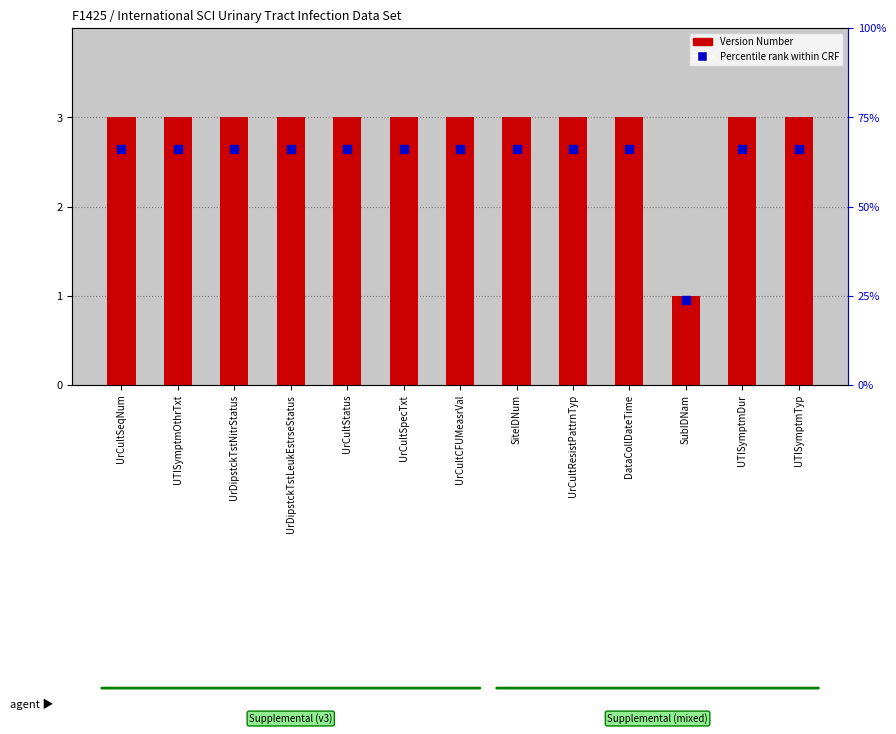

Is the value of Percentile rank within CRF at SiteIDNum greater than the value of Version Number at SiteIDNum?

No